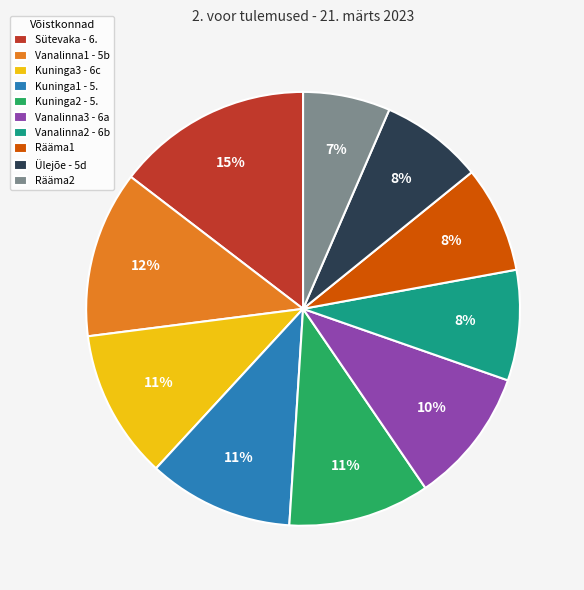

What is the ratio of the value at Kuninga3 - 6c to the value at Vanalinna3 - 6a?

1.1